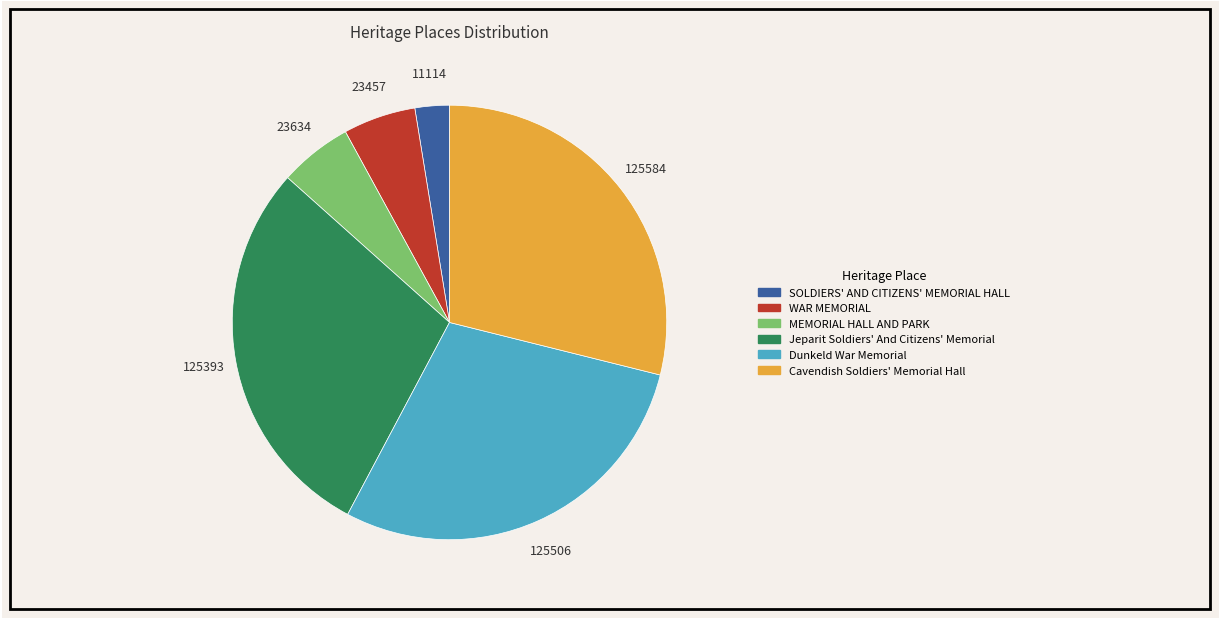

Approximately how many times larger is the value at Cavendish Soldiers' Memorial Hall compared to MEMORIAL HALL AND PARK?

5.3